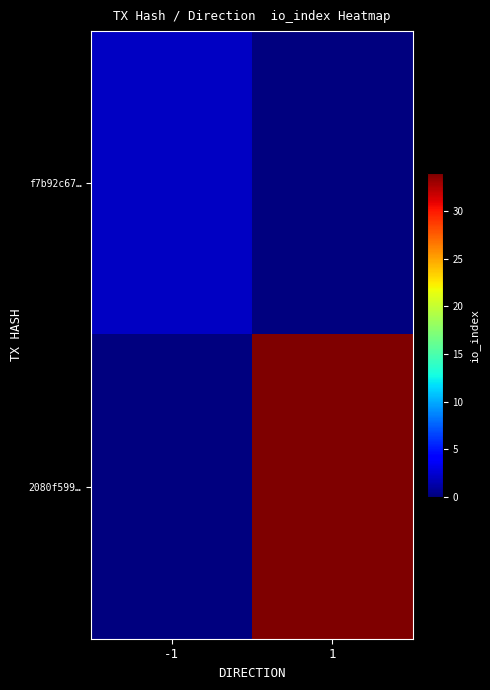

Which series changed the most between -1 and 1?

2080f599…